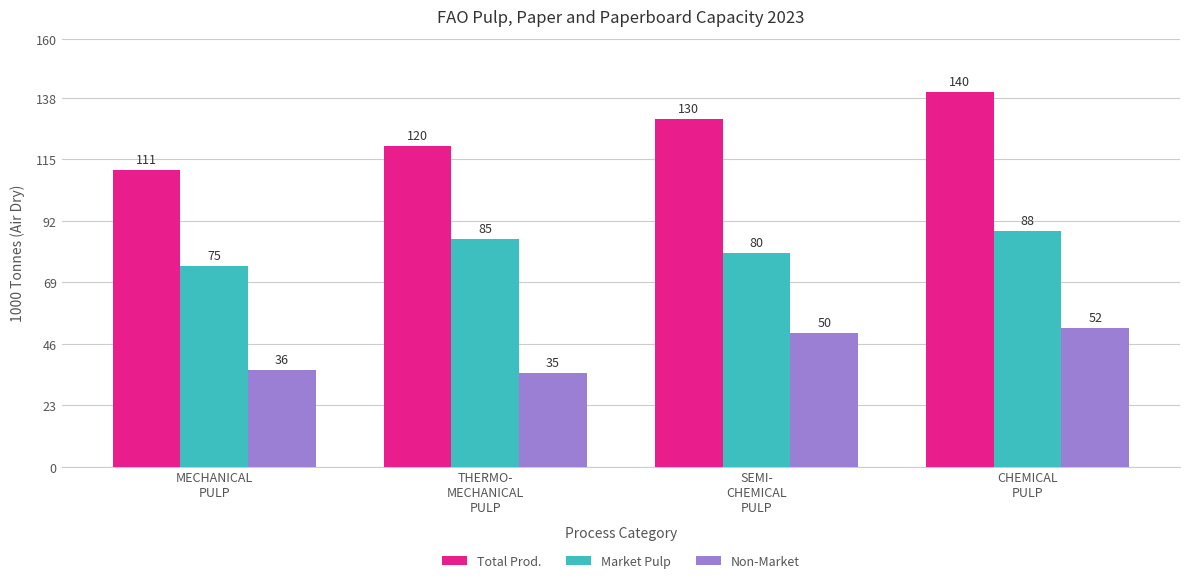

True or false: Non-Market has a value of 13 at THERMO-
MECHANICAL
PULP.

False